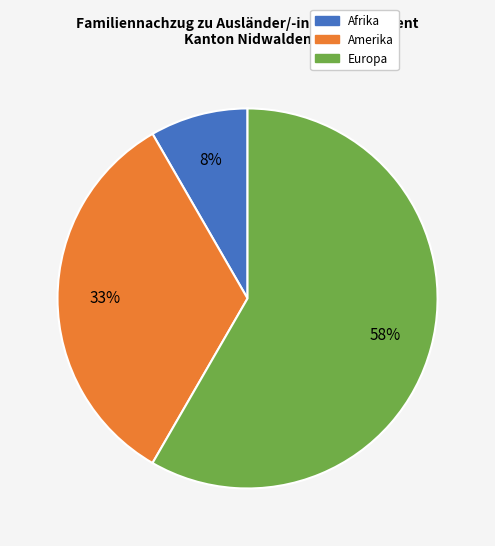

Does any single category account for the majority?

Yes